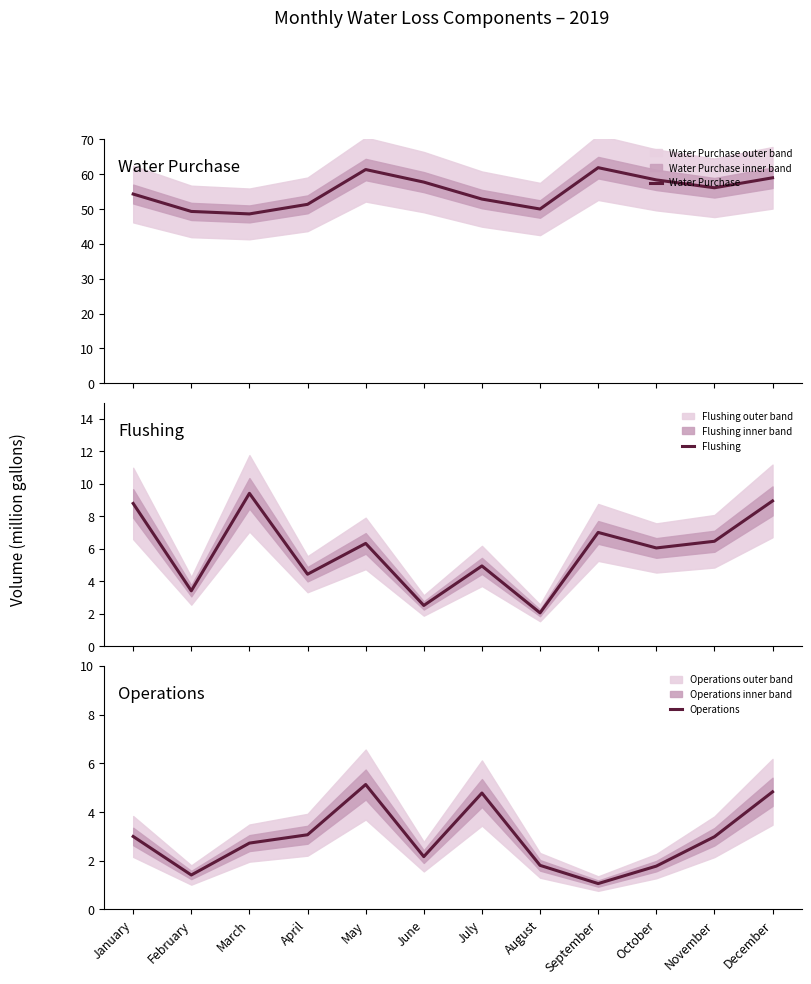

Reading left to right, extract all data points from this chart.

Water Purchase: January=54.3	February=49.3	March=48.6	April=51.4	May=61.4	June=57.8	July=52.9	August=50.0	September=61.9	October=58.4	November=56.1	December=59.0
Flushing: January=8.8	February=3.4	March=9.4	April=4.4	May=6.3	June=2.5	July=4.9	August=2.1	September=7.0	October=6.1	November=6.5	December=8.9
Operations: January=3.0	February=1.4	March=2.7	April=3.1	May=5.1	June=2.2	July=4.8	August=1.8	September=1.1	October=1.8	November=3.0	December=4.8